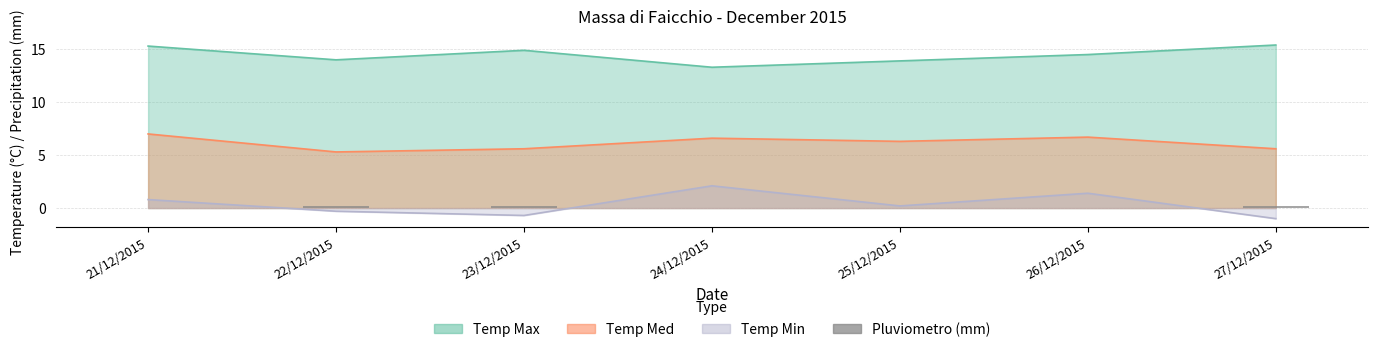

Count the number of values greater than 0.

3